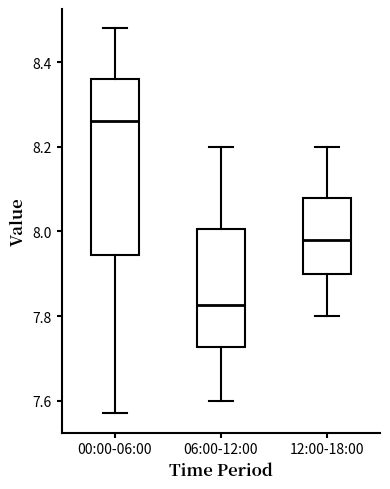

Reading left to right, read every box against the y-axis: the position of its median line, the range the box covers, and the ends of its whiskers. The values are not printed on the chart, so give them approximately, as read against the axis.

00:00-06:00: median 8.26, box 7.94 to 8.36, whiskers 7.58 to 8.48
06:00-12:00: median 7.82, box 7.72 to 8.00, whiskers 7.60 to 8.20
12:00-18:00: median 7.98, box 7.90 to 8.08, whiskers 7.80 to 8.20